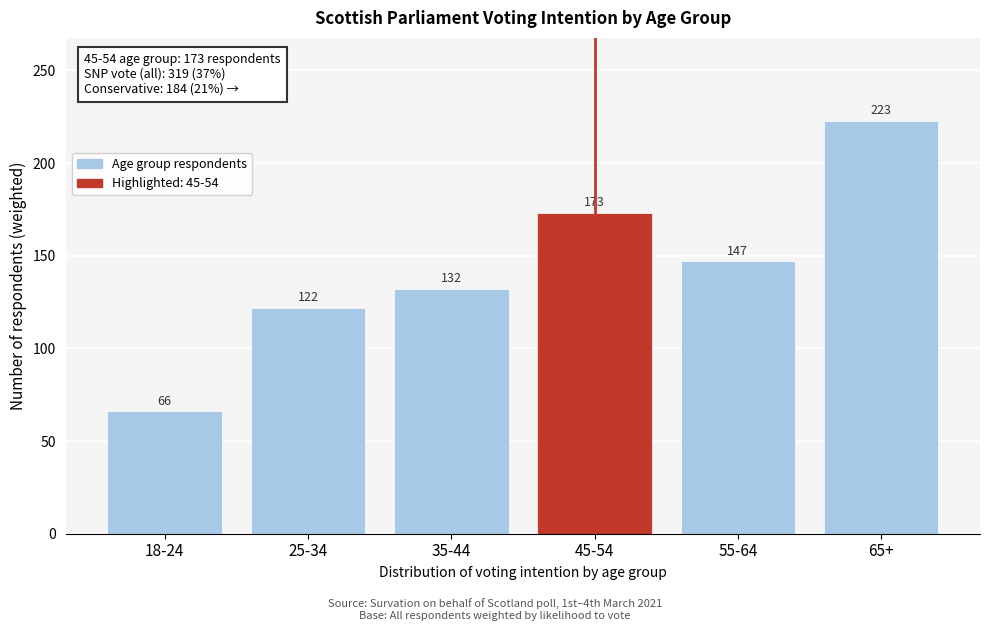

Reading left to right, list all the values displayed in this chart.

18-24=66	25-34=122	35-44=132	45-54=173	55-64=147	65+=223